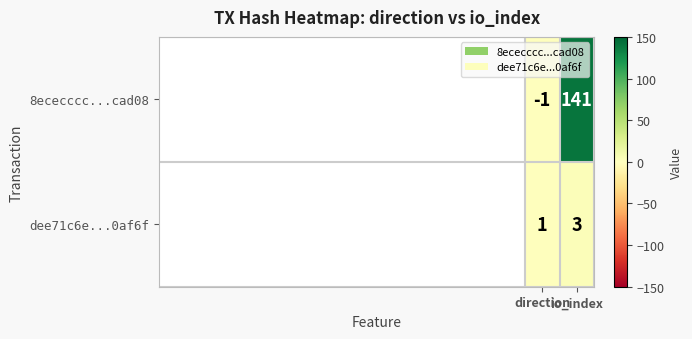

How many data points in dee71c6e...0af6f are less than 3?

1